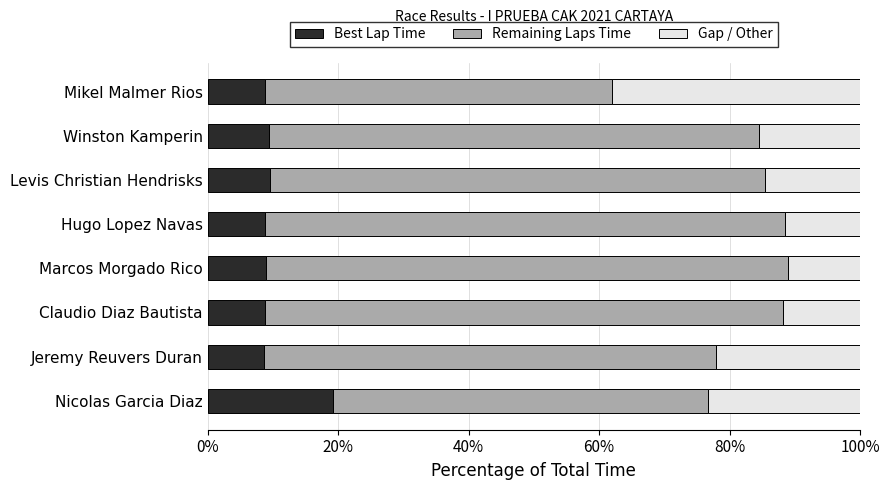

What is the highest value of the Best Lap Time series?

19.2